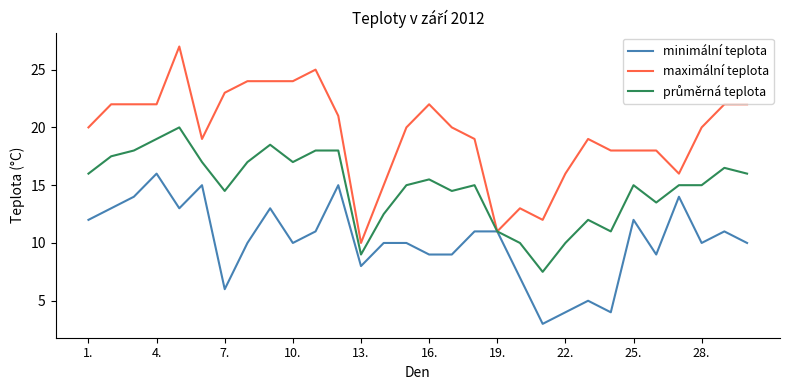

Which series has the largest total across all categories?

maximální teplota